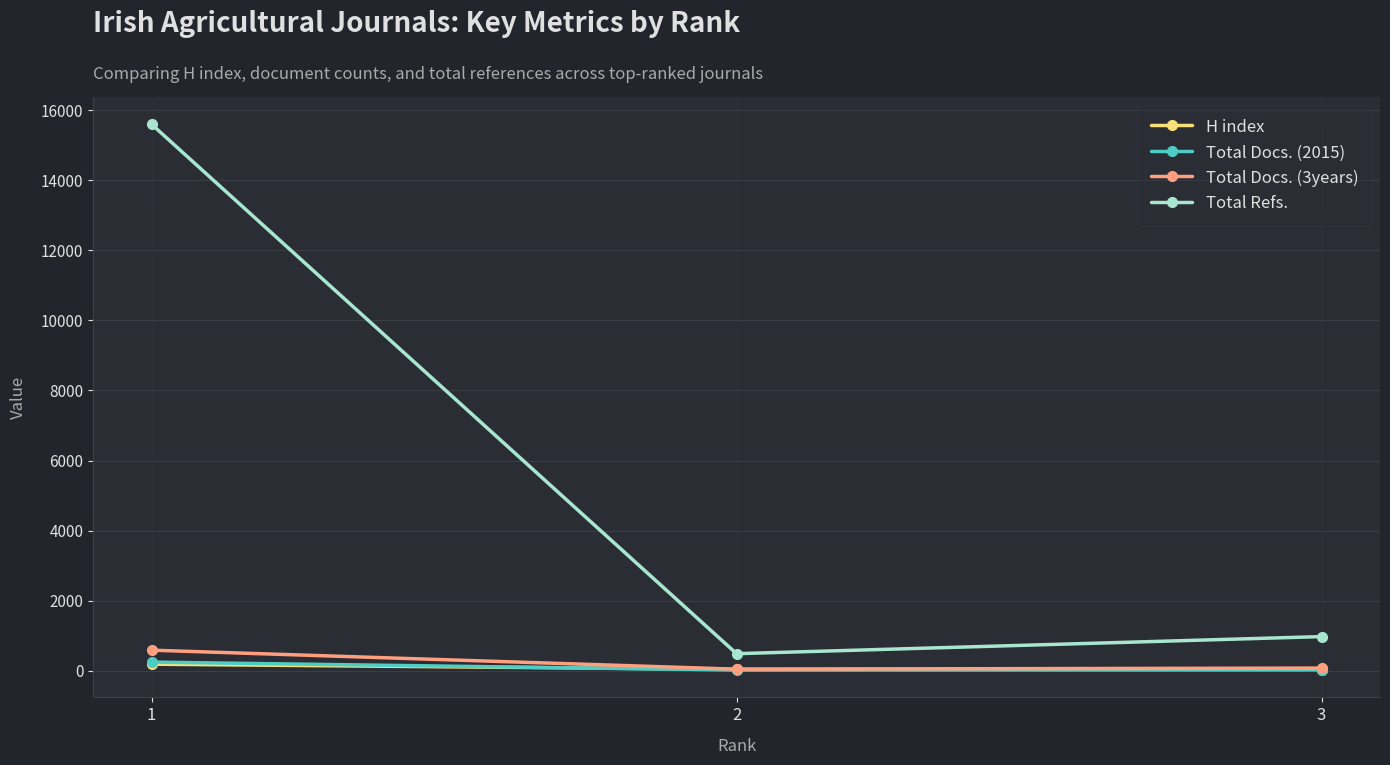

Read the H index value at 1, to the nearest 5.

185